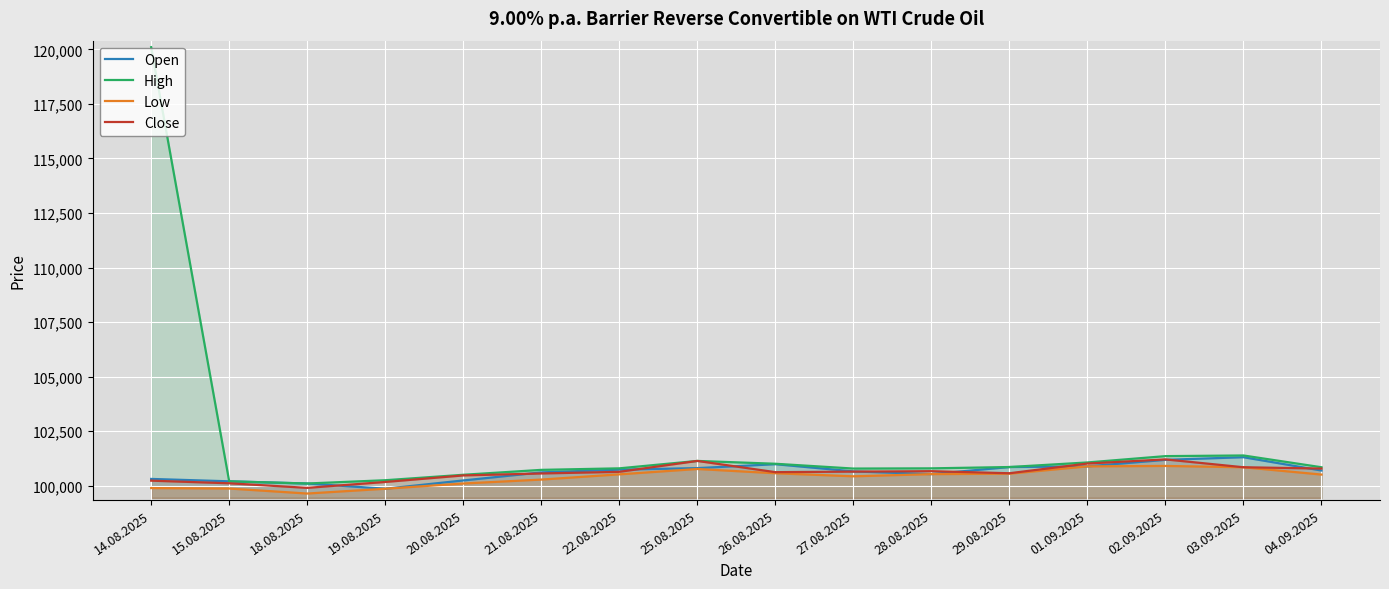

List the series in order of their peak value, highest first.

High, Open, Close, Low